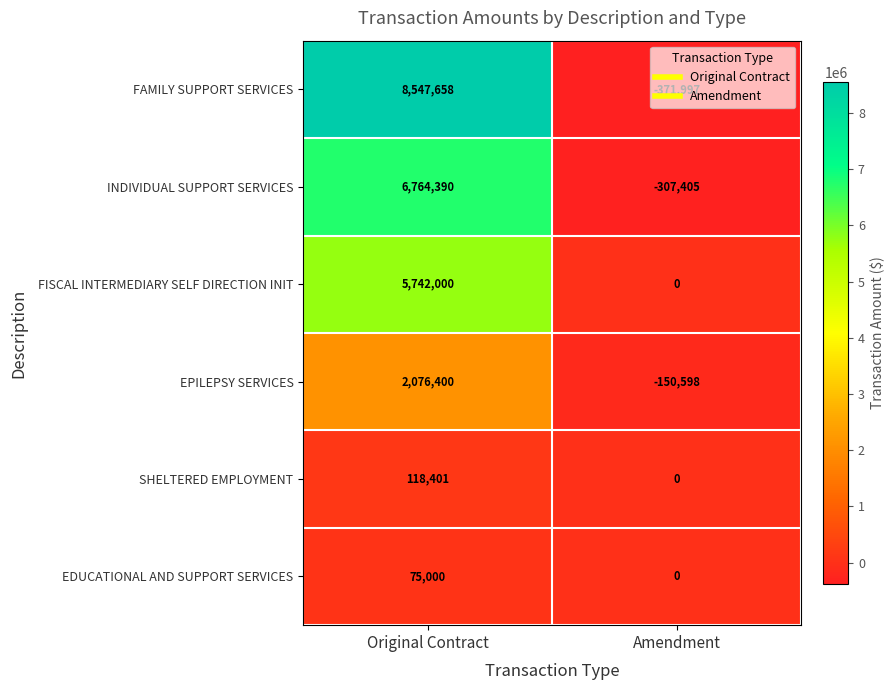

At which category does the chart reach its minimum across all series?

Amendment